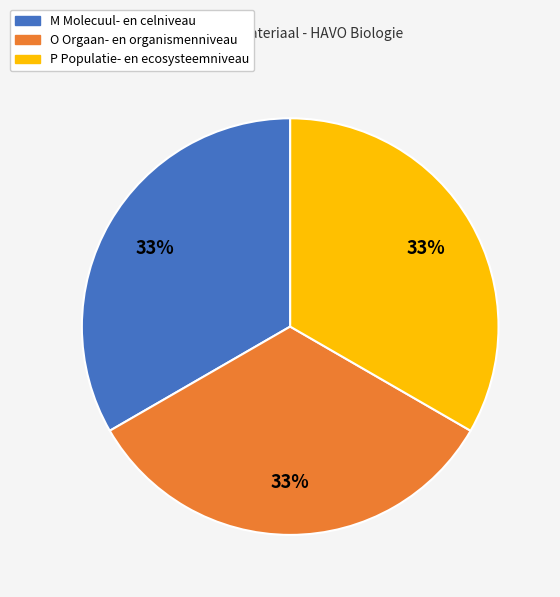

Approximately how many times larger is the value at O Orgaan- en organismenniveau compared to P Populatie- en ecosysteemniveau?

1.0